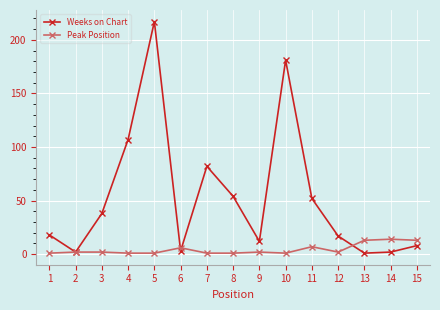

Which series has the largest total across all categories?

Weeks on Chart